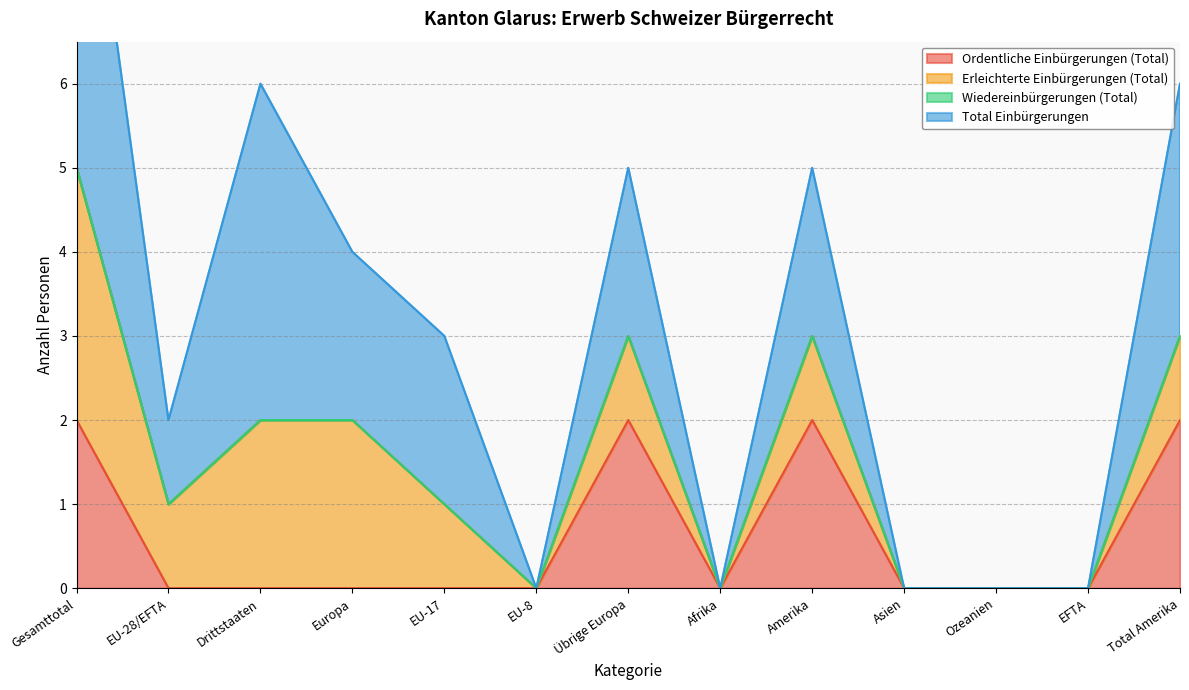

The Ordentliche Einbürgerungen (Total) series shows 1 at Ozeanien. True or false?

False